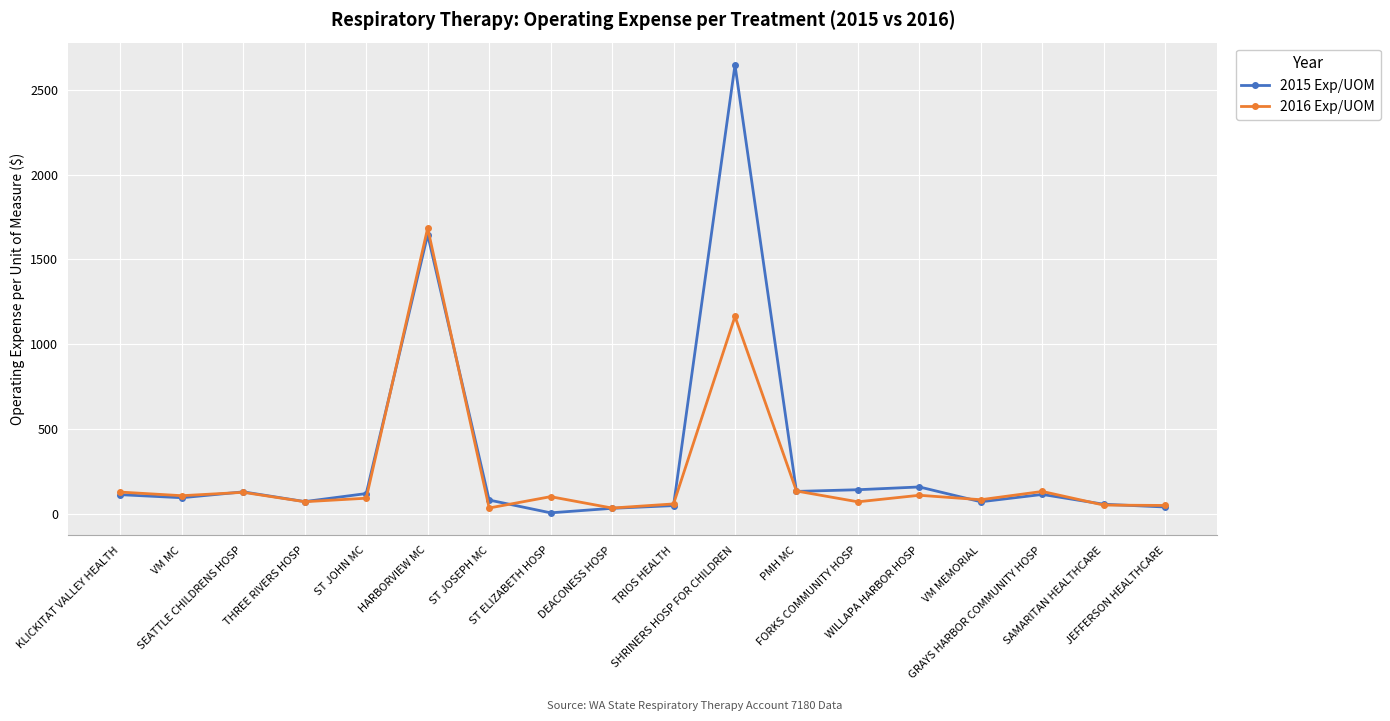

How many lines are shown in the chart?

2